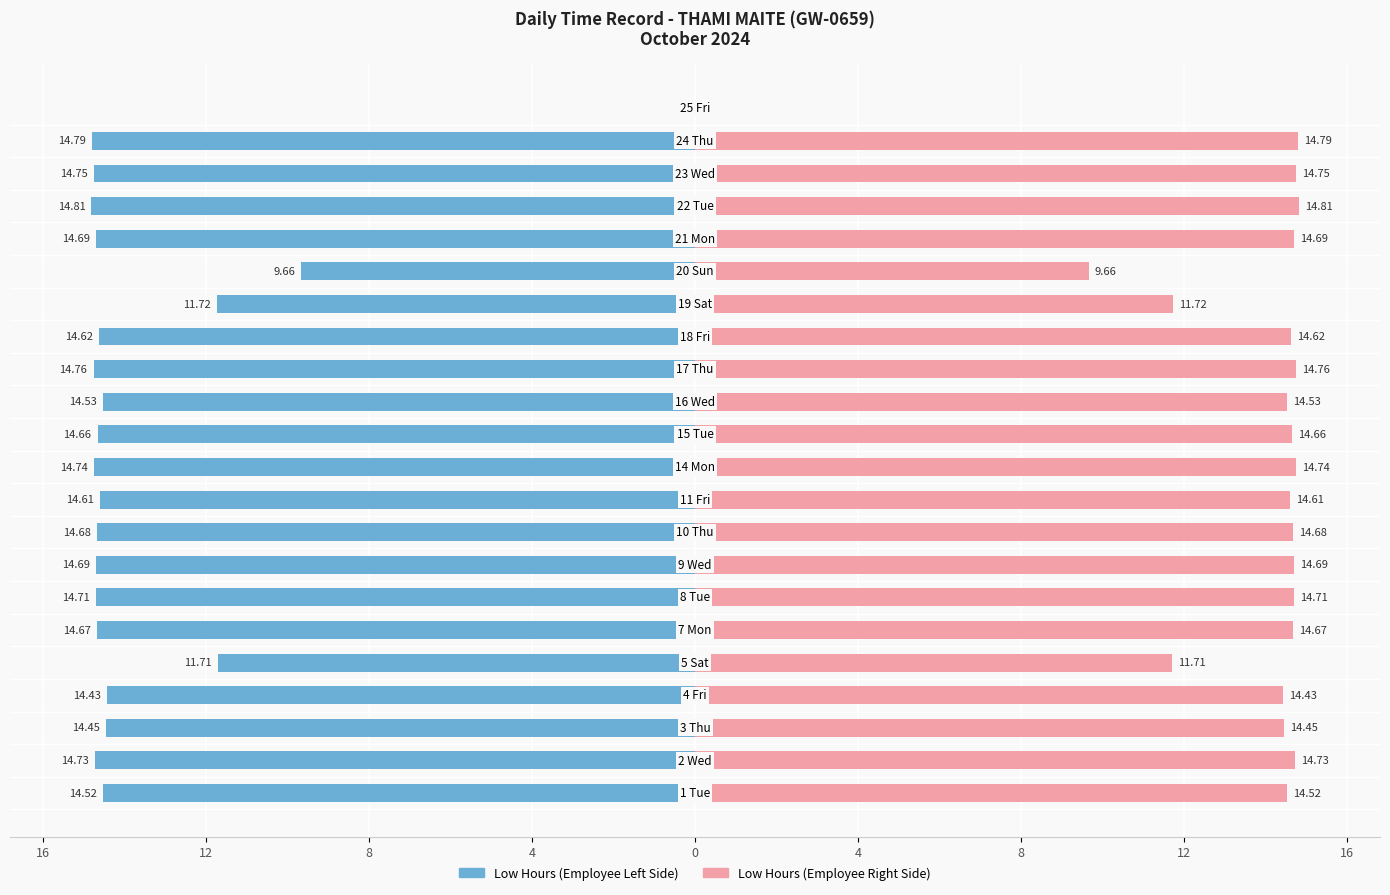

What is the average value of the Low Hours (right) series?

13.5